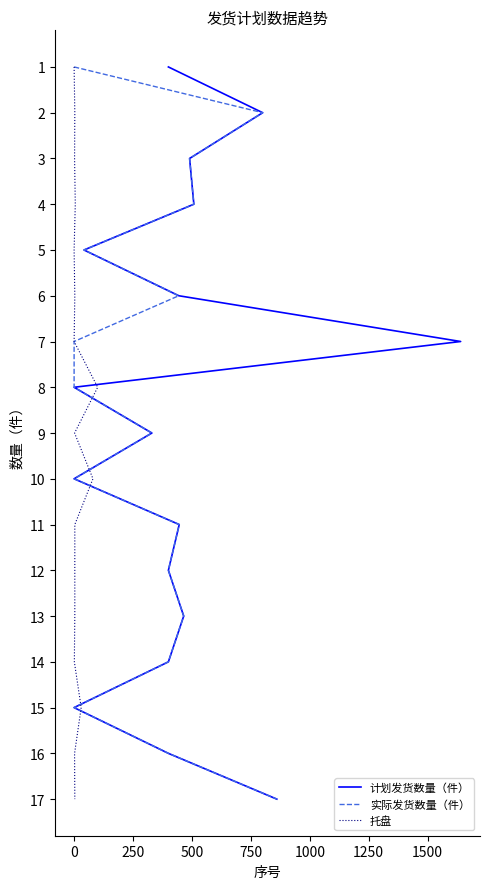

True or false: 实际发货数量（件） and 计划发货数量（件） intersect in this chart.

False